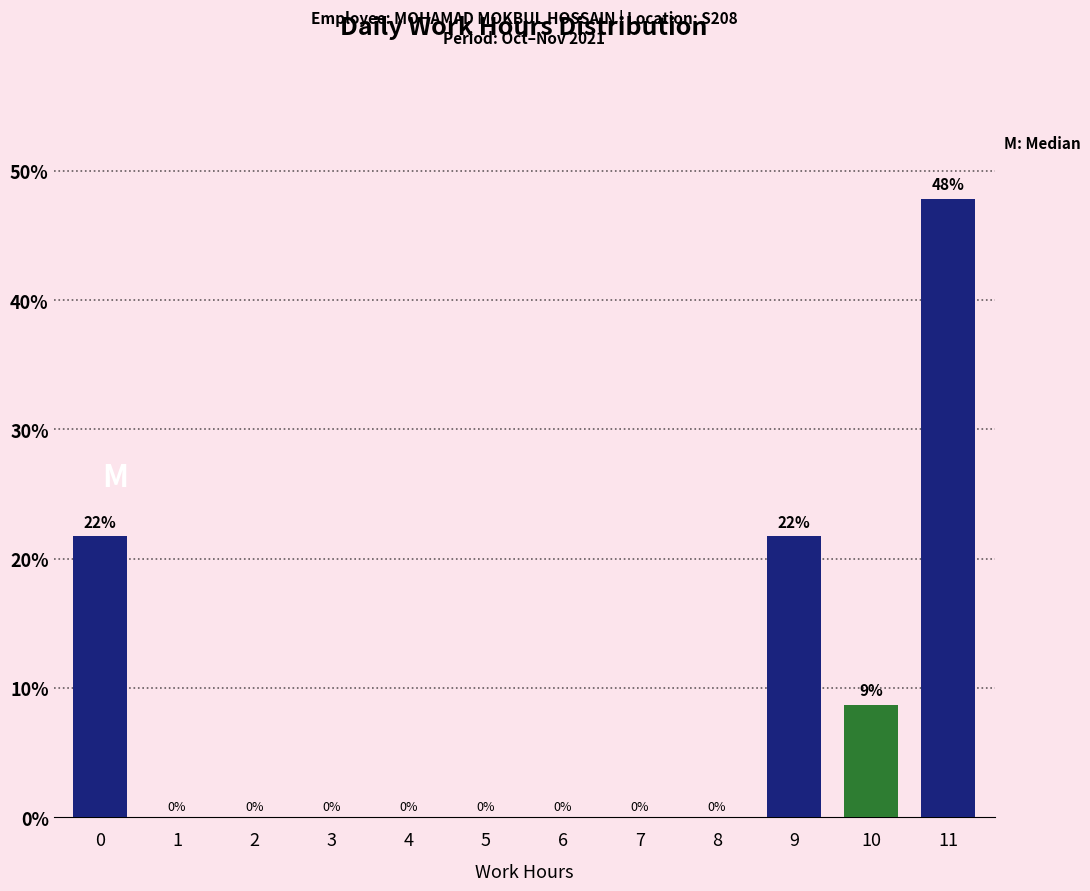

Is it true that the value at 0 is 21.7?

True